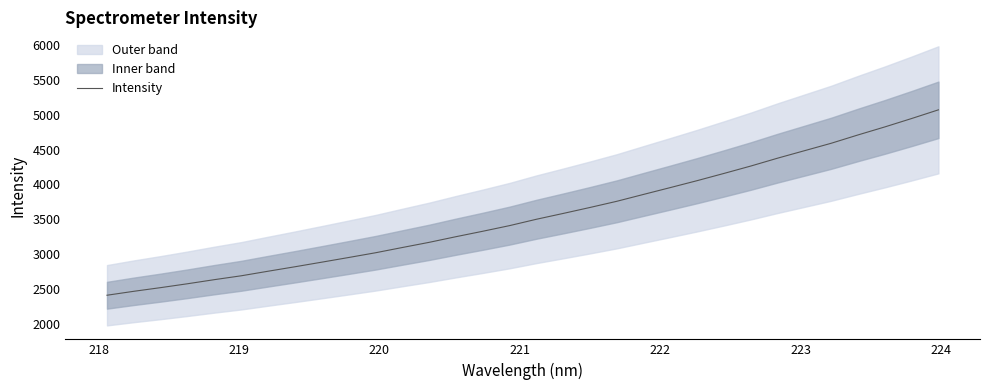

What is the difference between the maximum and minimum values?

2663.4